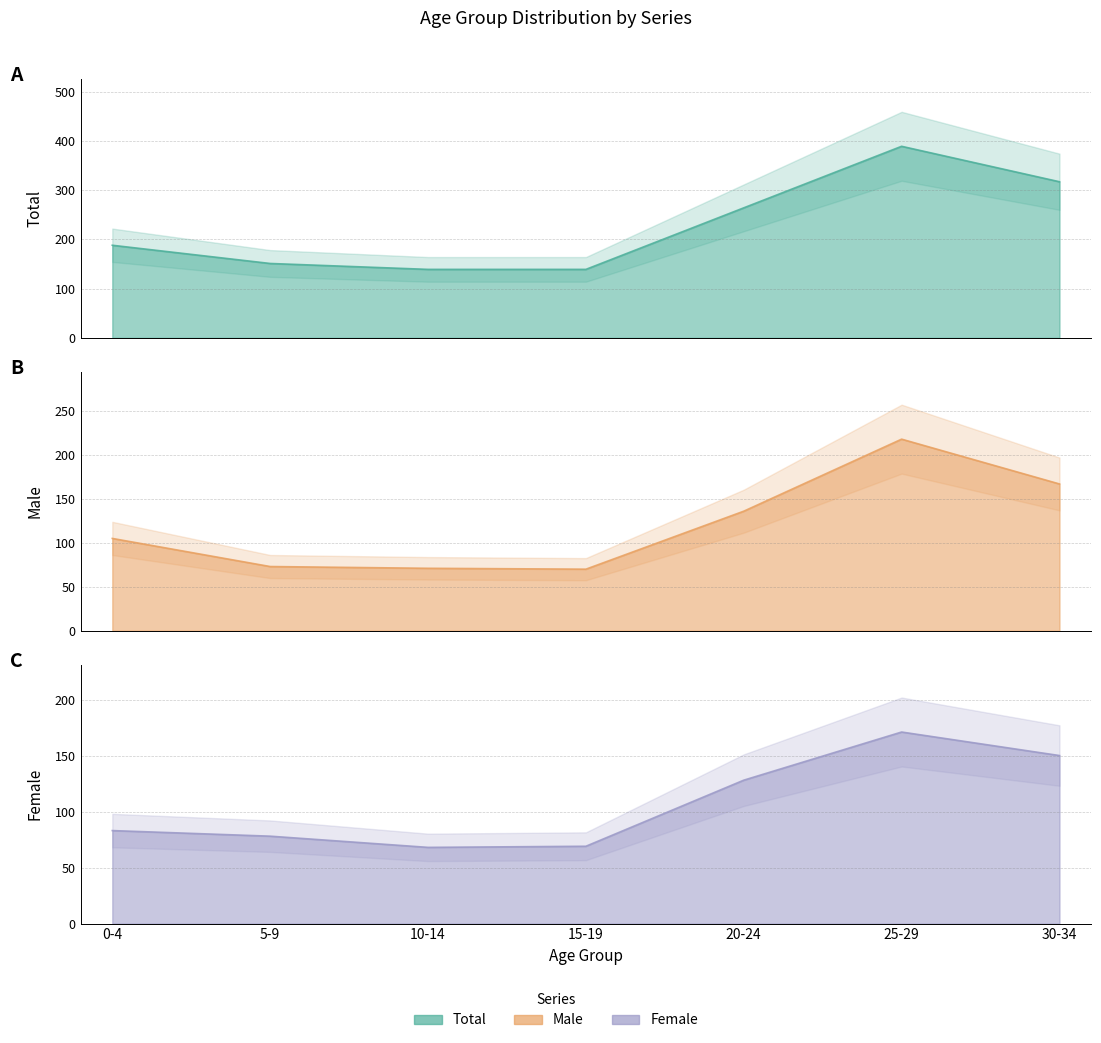

True or false: Total and Female cross at least once.

False